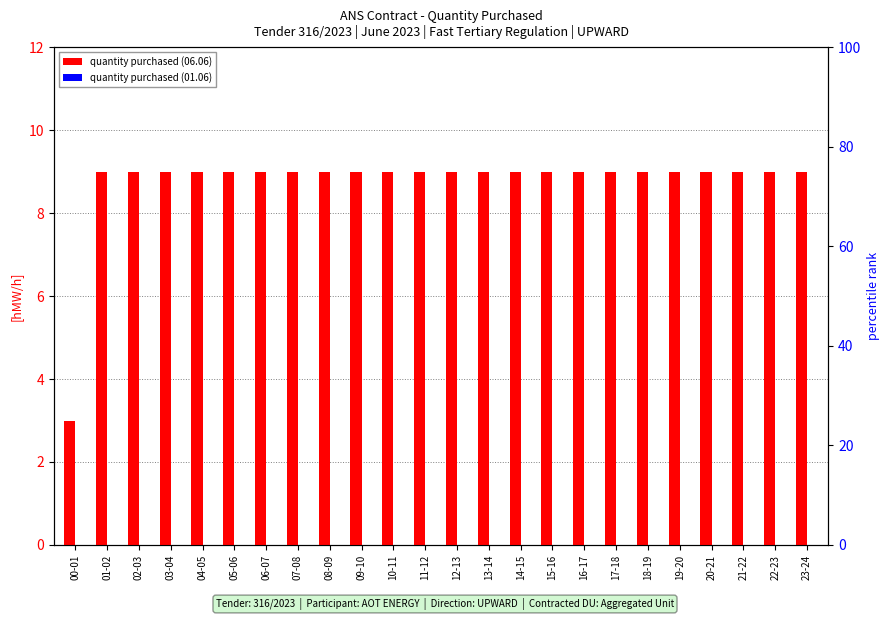

At which category does the chart reach its peak across all series?

01-02